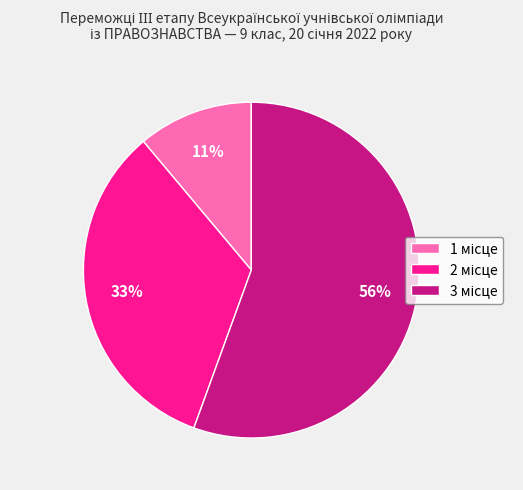

Count the number of slices in the pie.

3